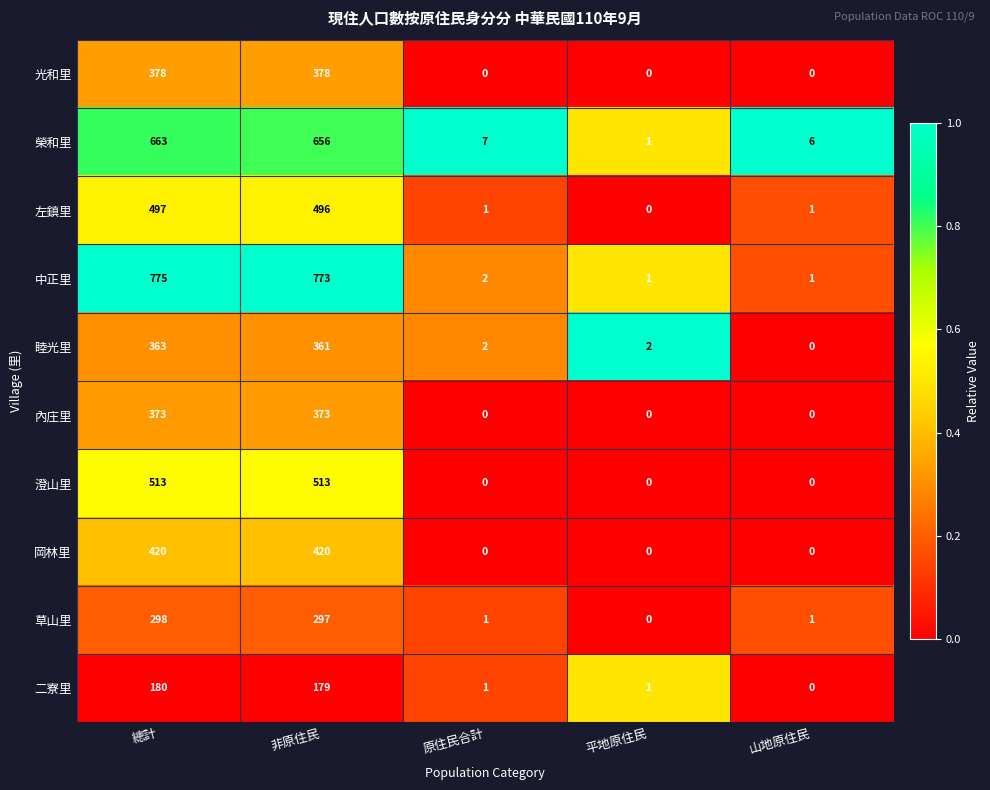

What is the difference between the 榮和里 values at 非原住民 and 山地原住民?

650